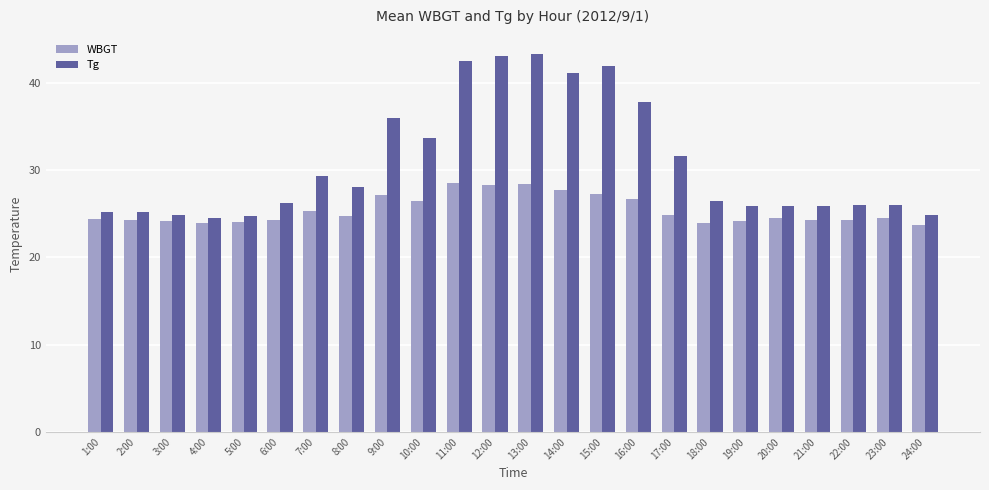

Which series has the largest total across all categories?

Tg